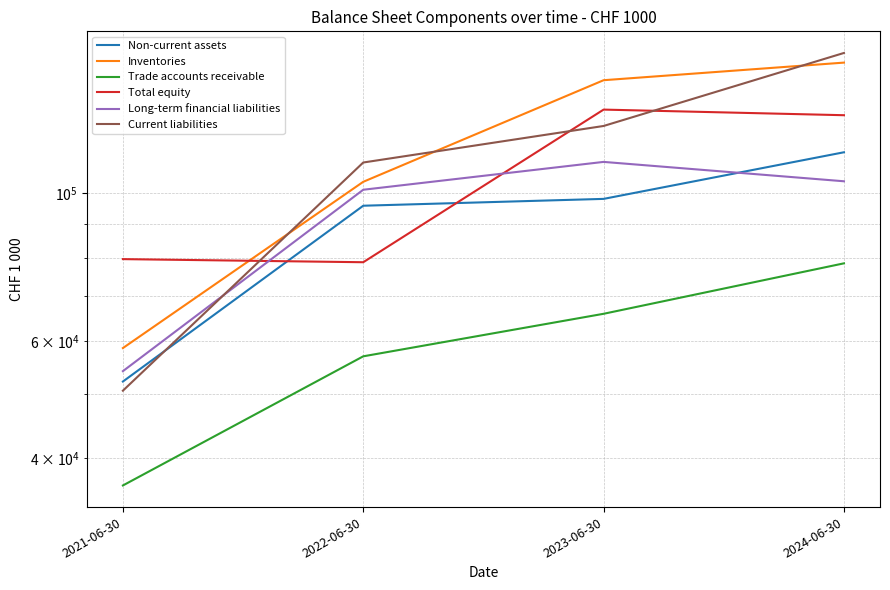

What is the sum of the Trade accounts receivable values at 2024-06-30 and 2021-06-30?

114911